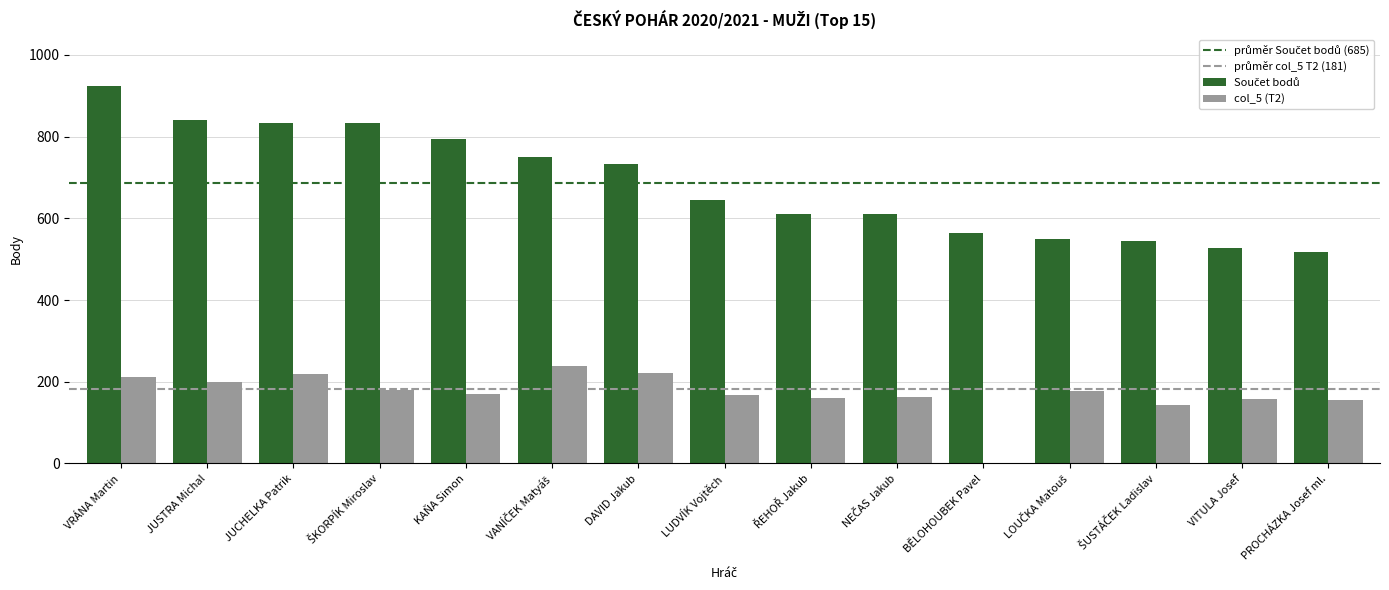

Is it true that col_5 (T2) equals 332 at DAVID Jakub?

False